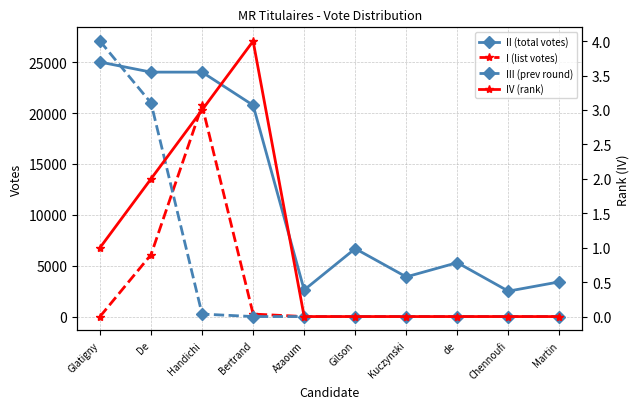

The IV (rank) series shows 1 at Glatigny. True or false?

False